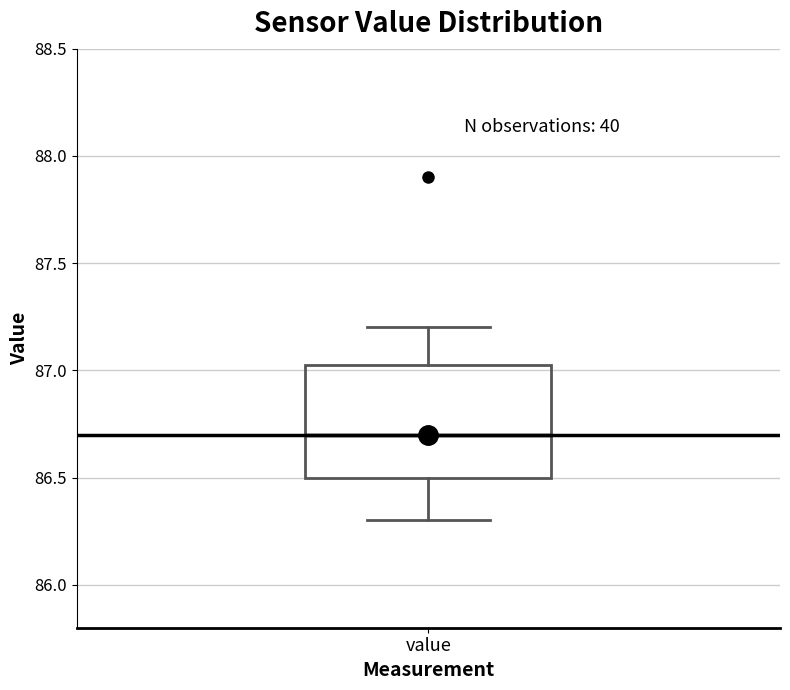

Read this box plot against the y-axis: the position of the median line, the range covered by the box, and the ends of both whiskers. The values are not printed on the chart, so give them approximately, as read against the axis.

median 86.70, box 86.50 to 87.05, whiskers 86.30 to 87.20